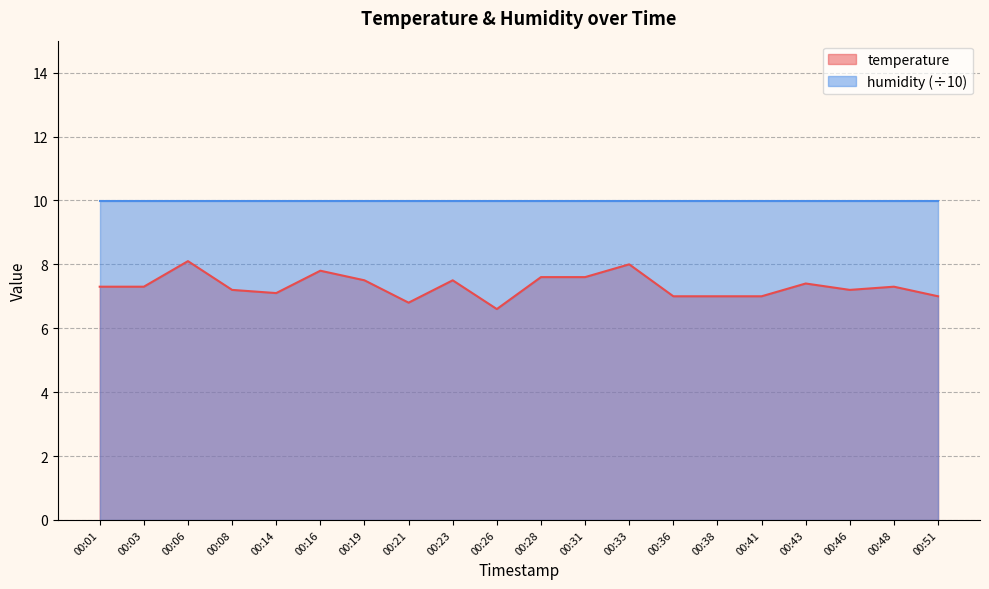

Where is the data nearest to the value 7?

00:36